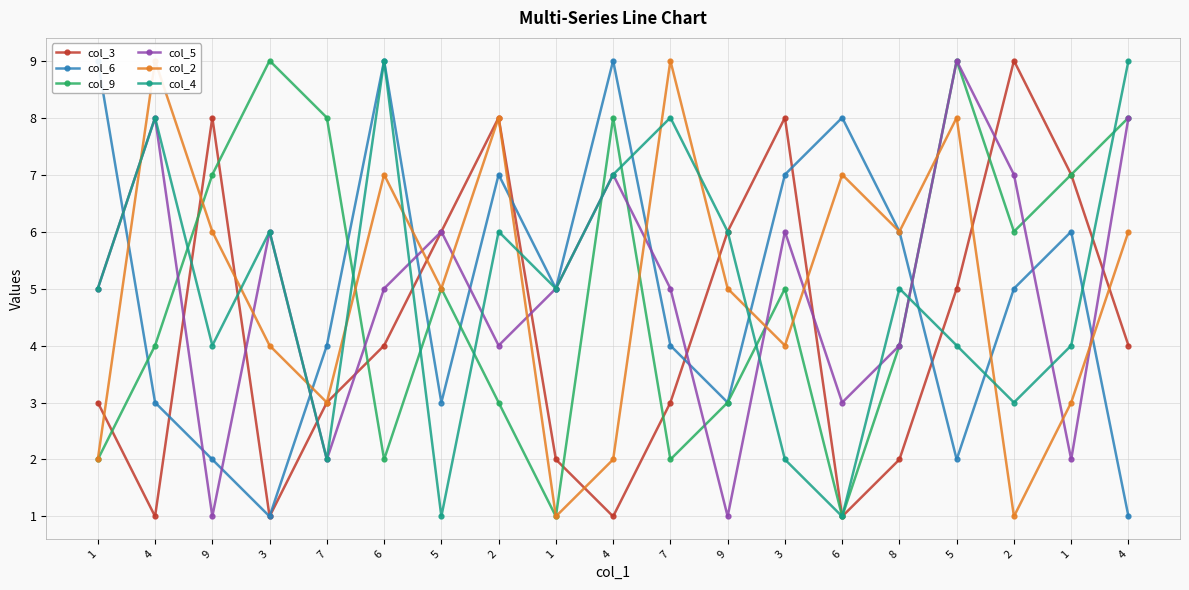

At which category does col_5 reach its first local peak?

4